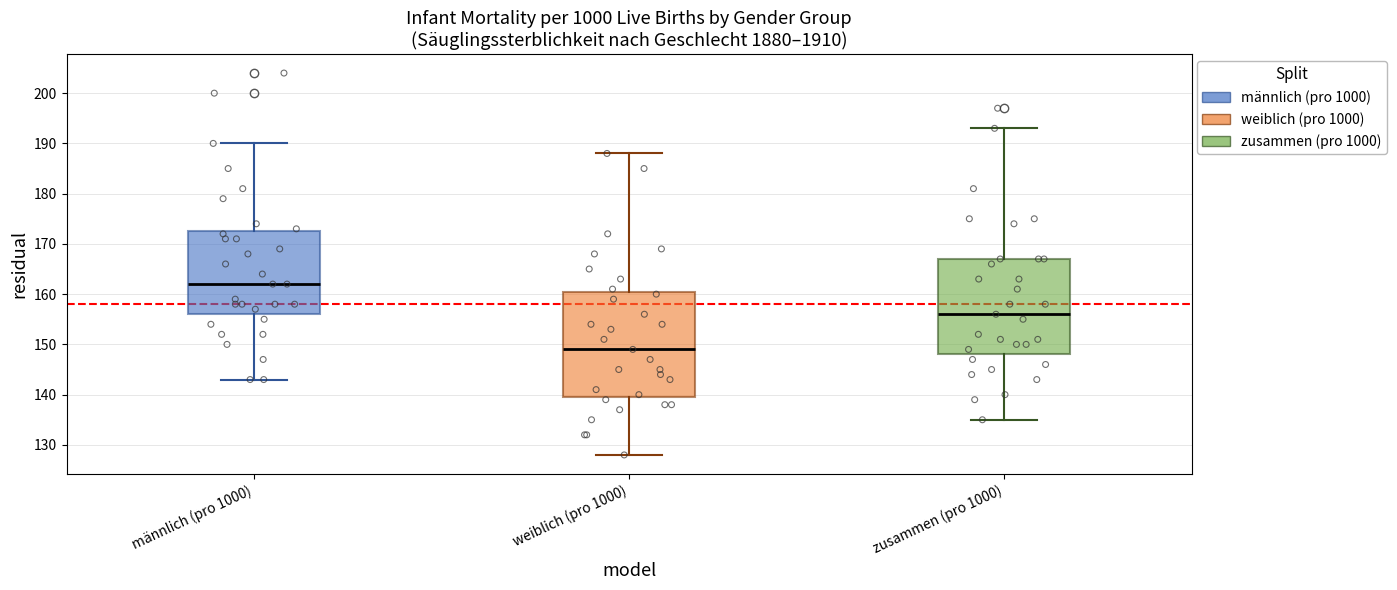

Which box is the tallest, from its lower edge to its upper edge?

weiblich (pro 1000)